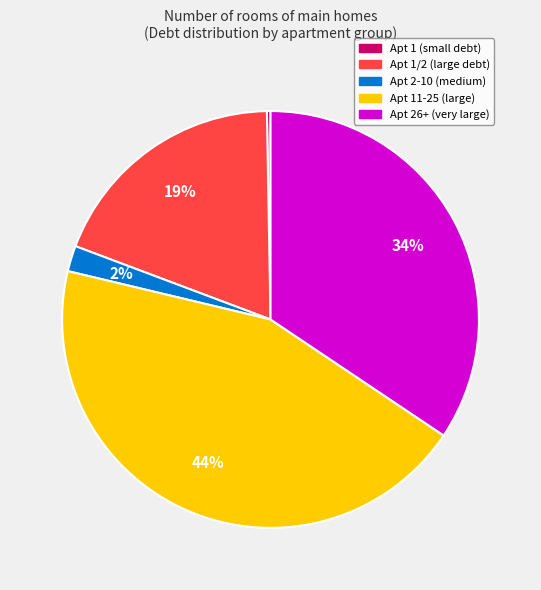

Count the number of slices in the pie.

5